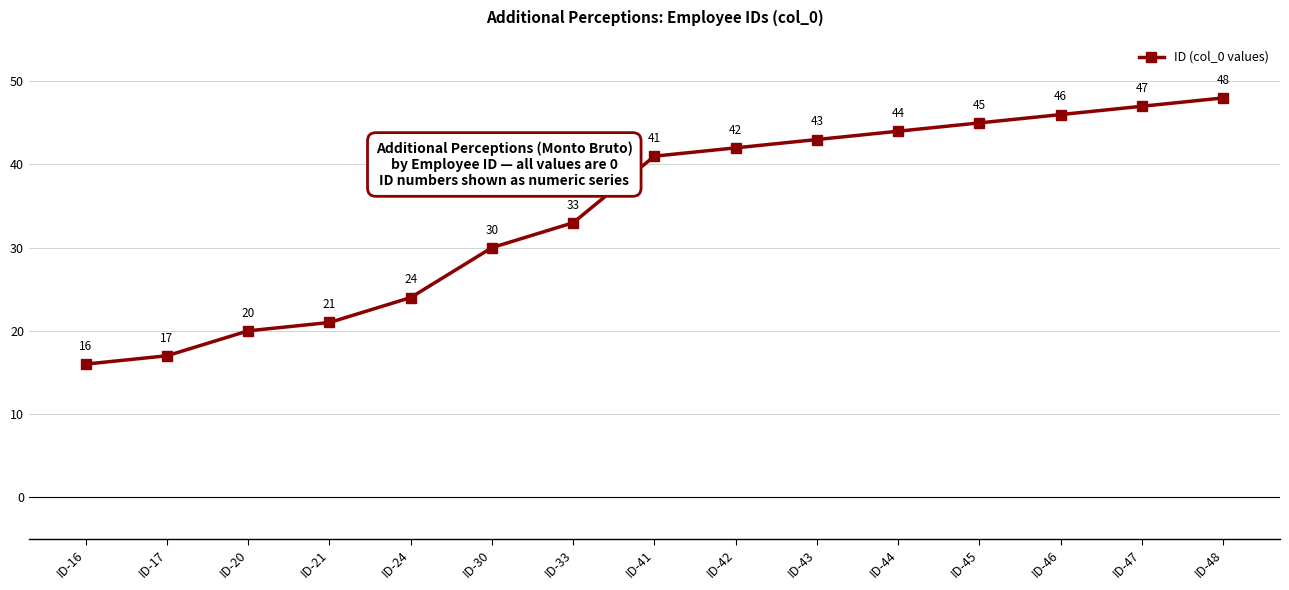

Is it true that the value at ID-41 is 28?

False